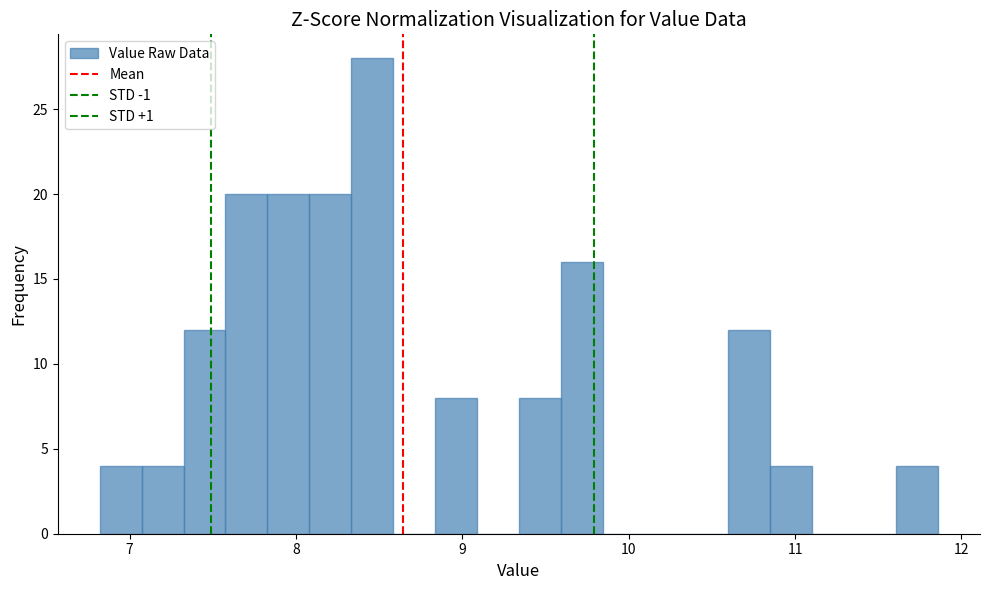

Around what value on the x-axis is the tallest bar? Give the approximate position of its centre, as read against the axis.

8.5